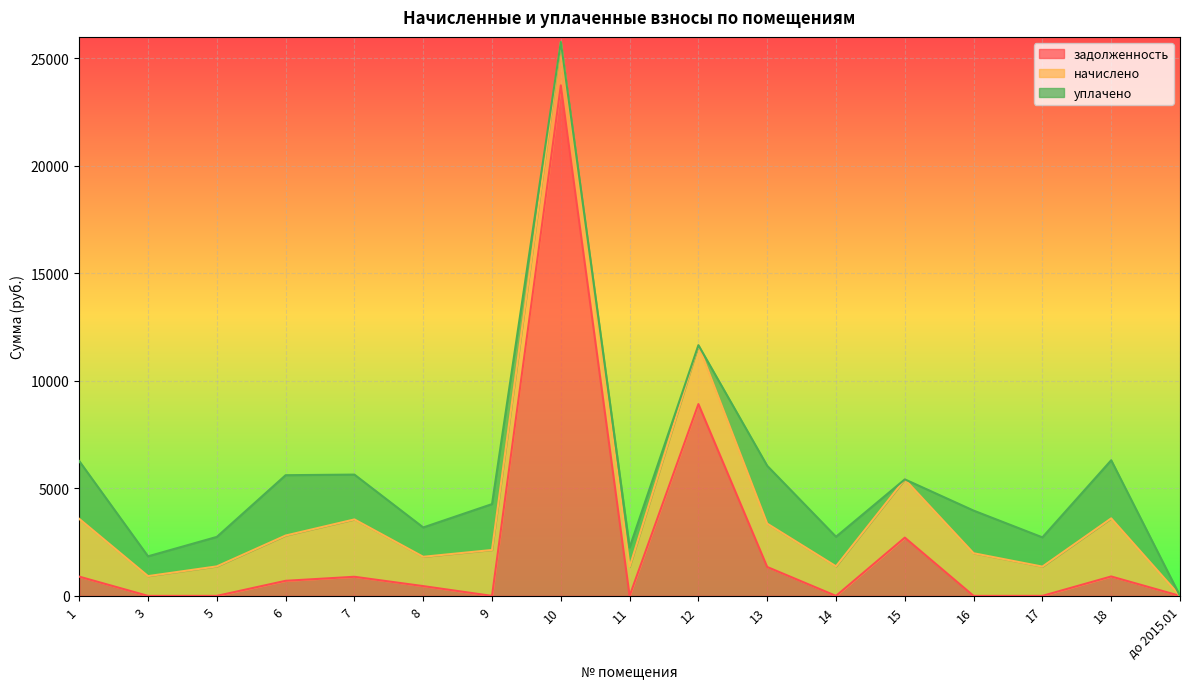

Reading right to left, list all the values displayed in this chart.

задолженность: до 2015.01=0.0	18=903.6	17=1.4	16=0.0	15=2710.0	14=0.0	13=1344.5	12=8921.4	11=0.0	10=23744.2	9=0.0	8=454.7	7=889.1	6=701.8	5=0.7	3=0.0	1=895.9
начислено: до 2015.01=0.0	18=2702.6	17=1360.5	16=1983.6	15=2710.0	14=1375.3	13=2016.8	12=2739.4	11=1349.4	10=2020.5	9=2134.8	8=1364.2	7=2667.2	6=2105.3	5=1371.6	3=920.3	1=2687.8
уплачено: до 2015.01=0.0	18=2702.6	17=1360.5	16=1983.6	15=0.0	14=1375.3	13=2689.0	12=0.0	11=899.6	10=0.0	9=2134.8	8=1364.2	7=2085.4	6=2807.0	5=1371.6	3=920.3	1=2687.8